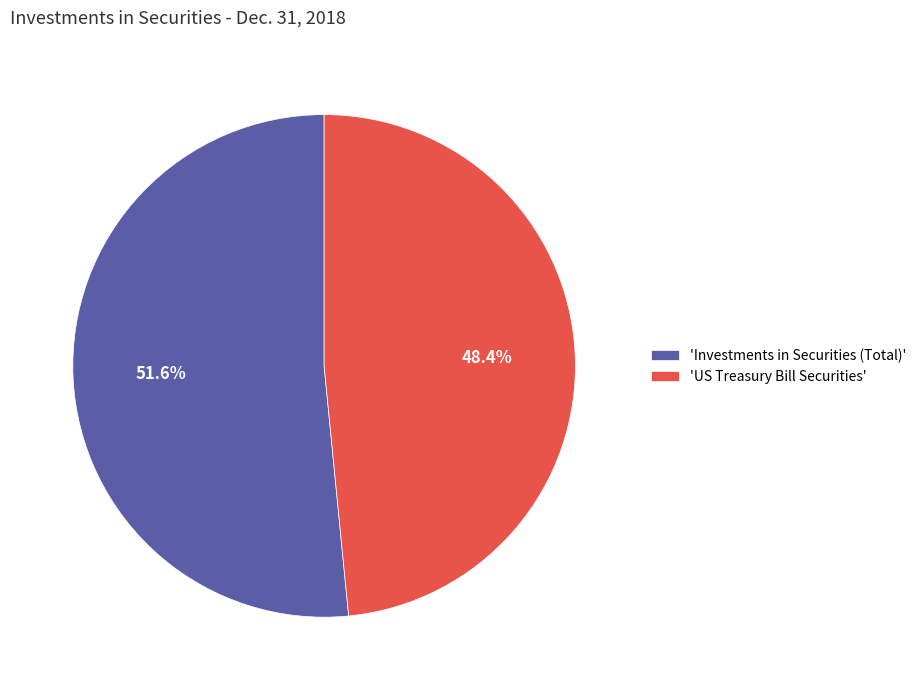

How many segments does this pie chart have?

2